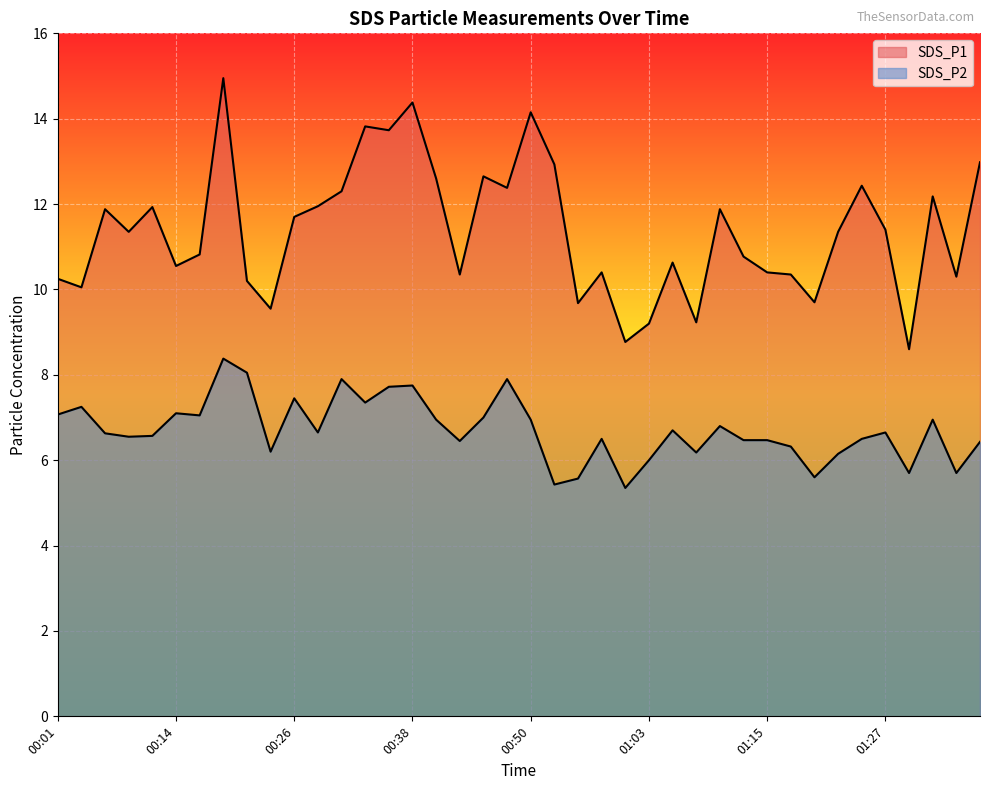

How many lines are shown in the chart?

2